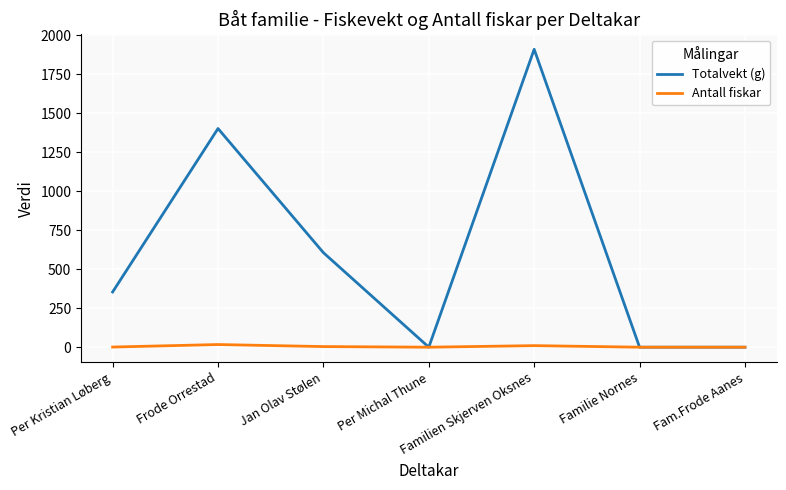

At how many categories does at least one series exceed 1783?

1